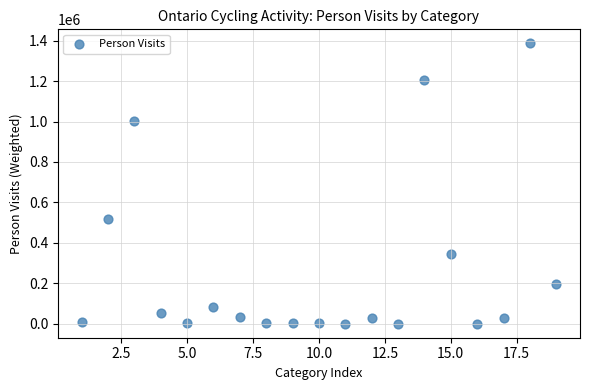

What Y value in the scatter plot is closest to 693576?

515991.1